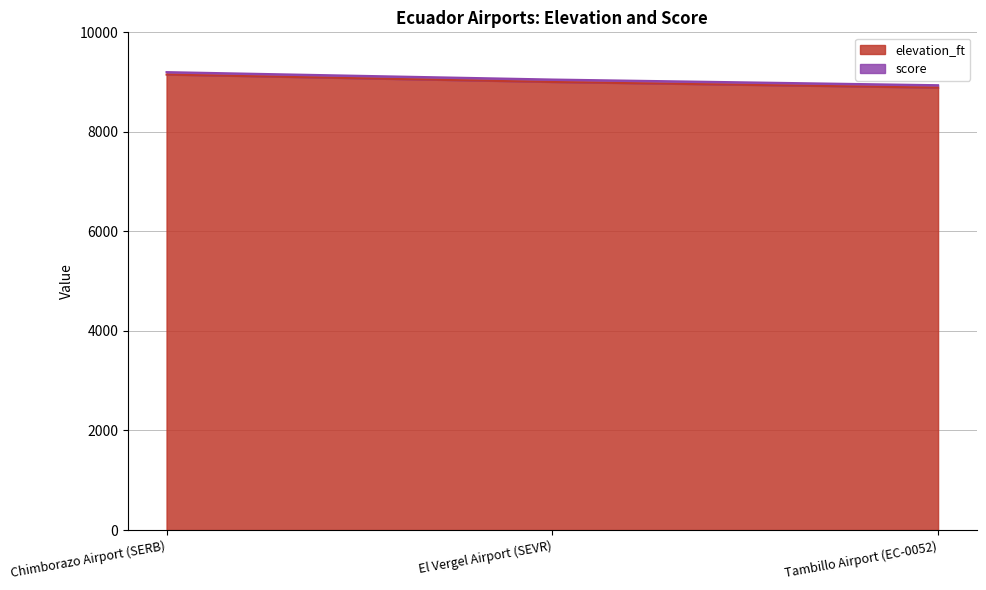

How many lines are shown in the chart?

2